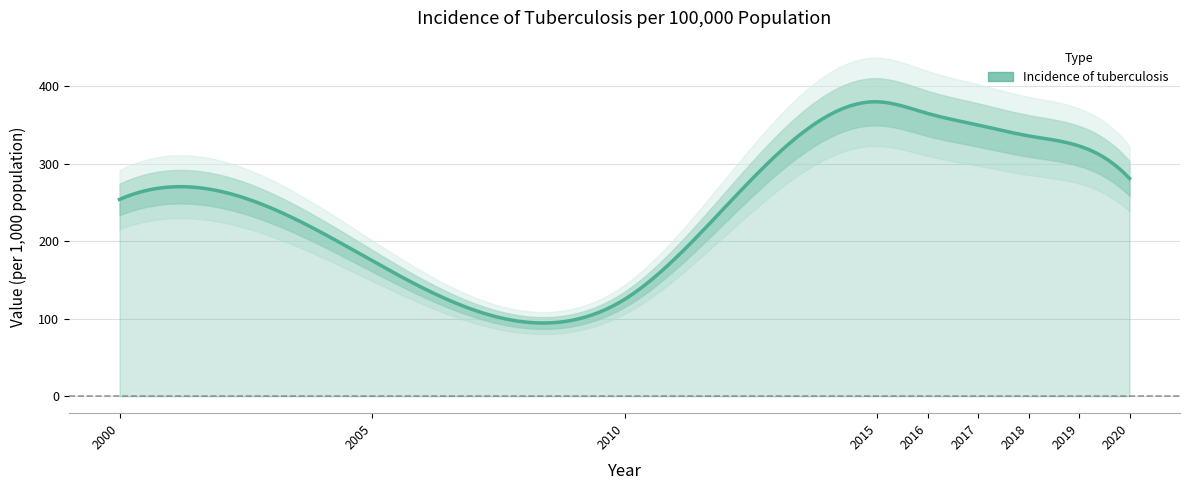

Which label corresponds to the largest value in the chart?

2015